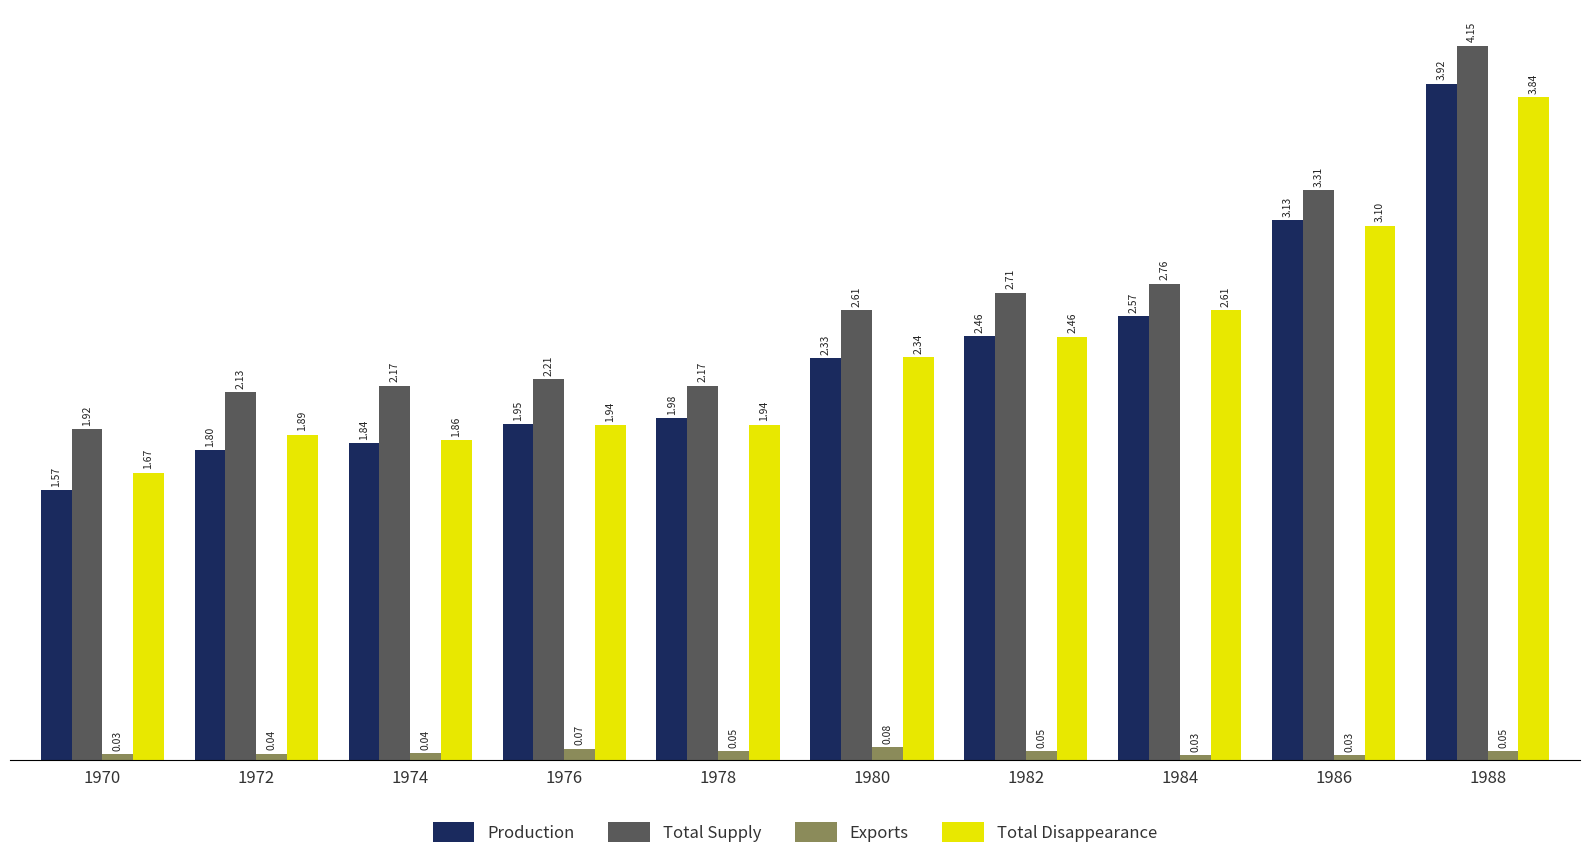

What is the value of the Production bar at the 3rd from the left?

1.8